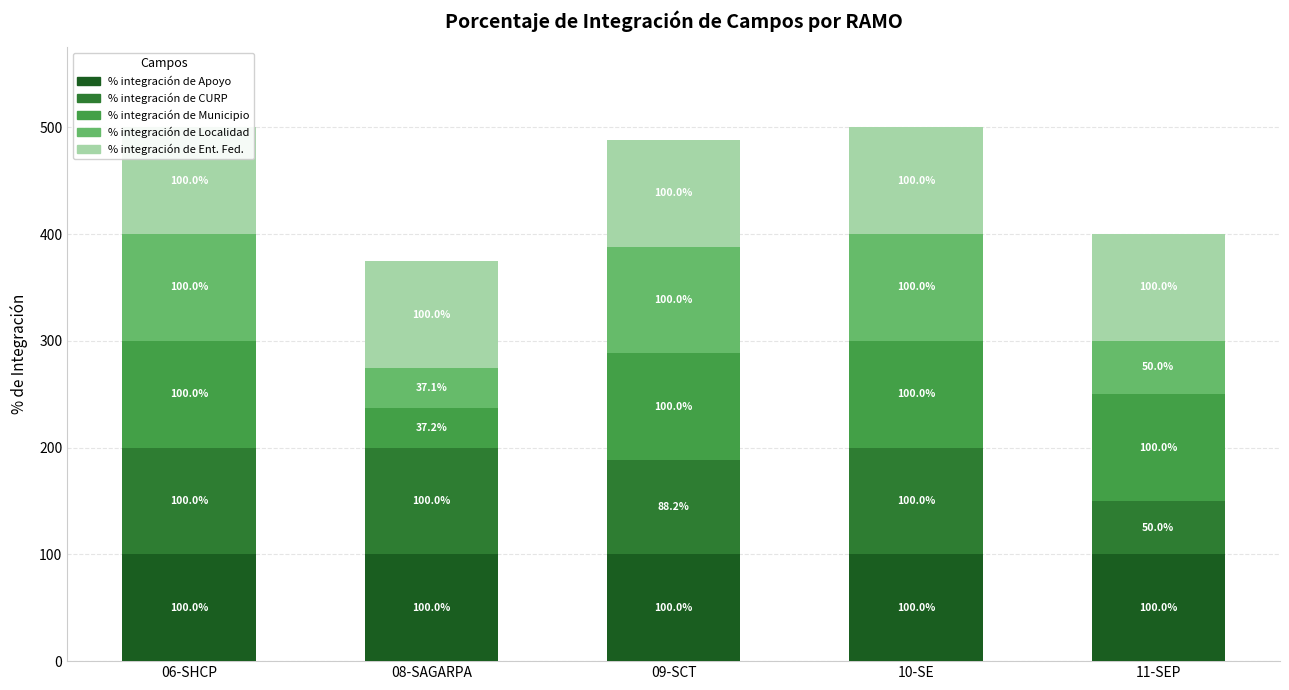

How many groups of bars are there?

5